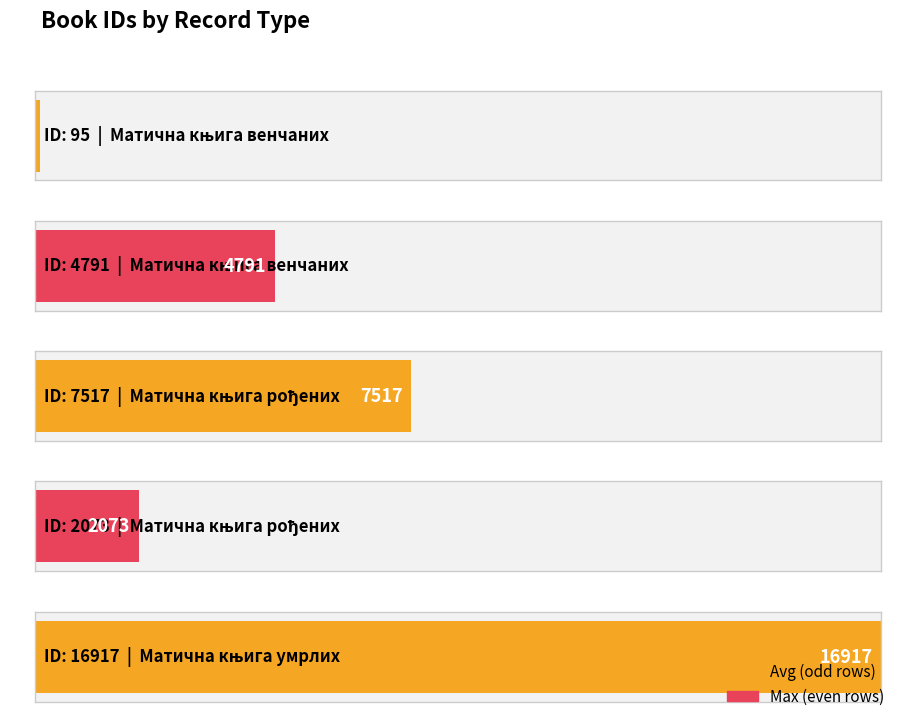

Reading right to left, list all the values displayed in this chart.

16917	2073	7517	4791	95